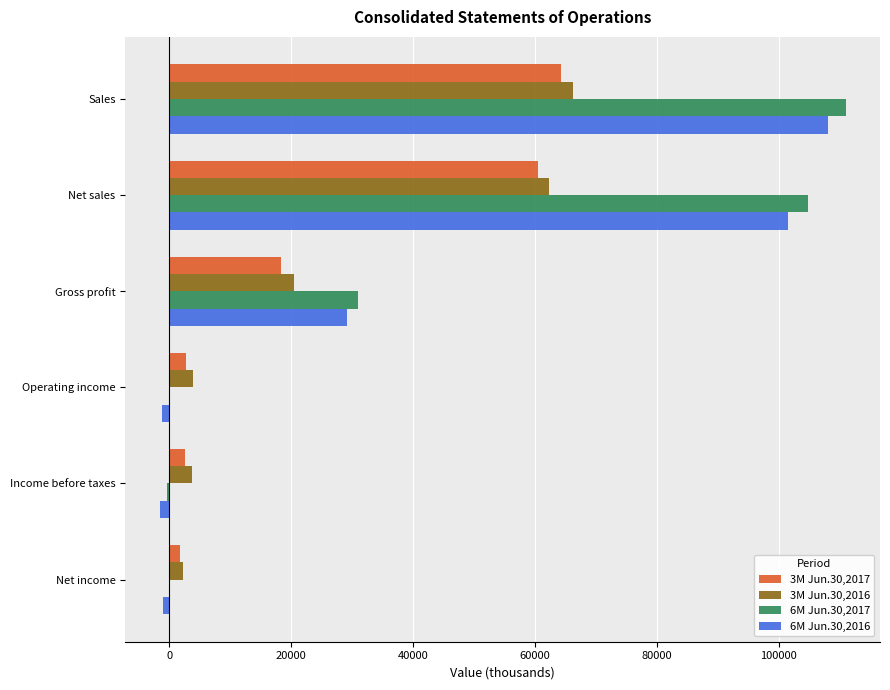

Count the number of data series in this chart.

4